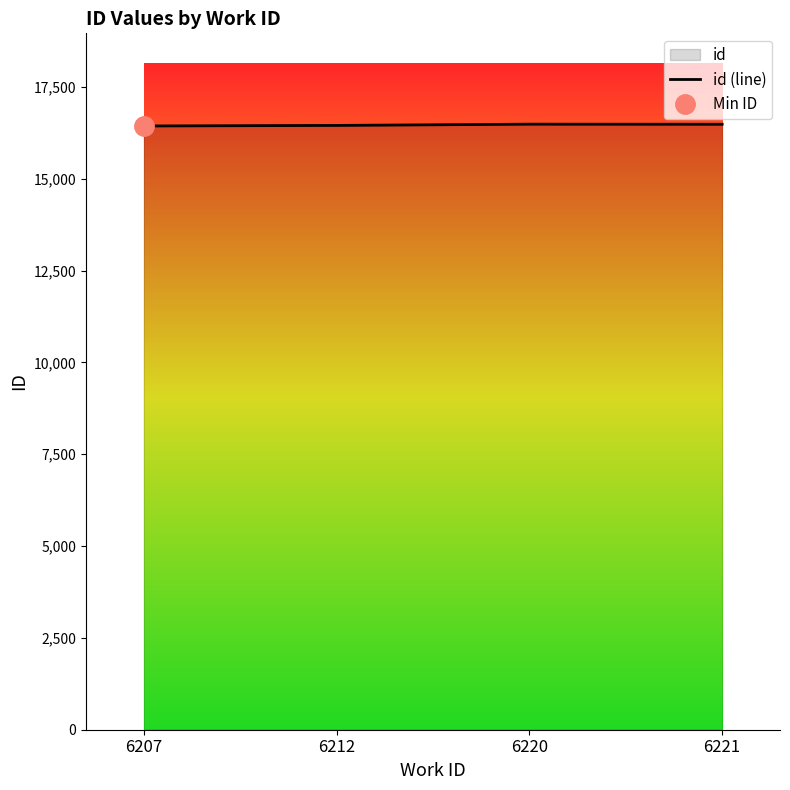

What is the difference between the values at 6221 and 6212?

31.5